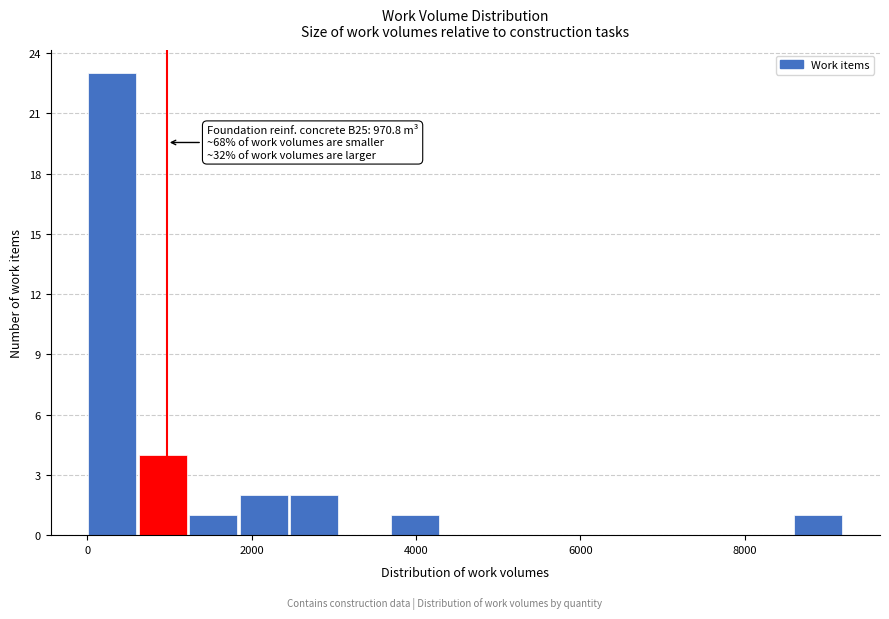

Read against the x-axis, roughly where is the centre of the tallest bar?

400